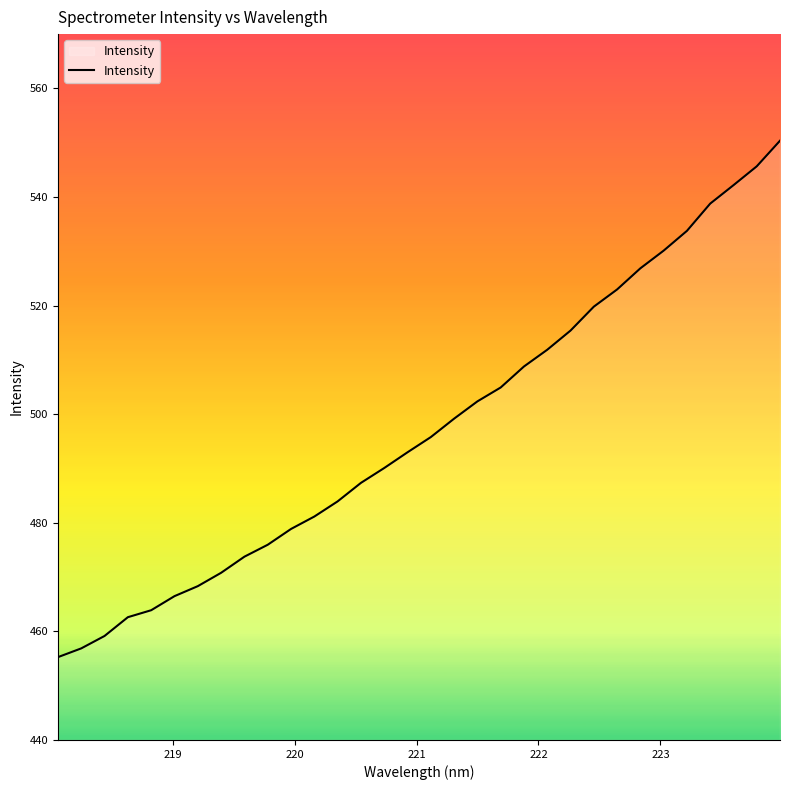

What is the maximum value shown in the chart?

550.4